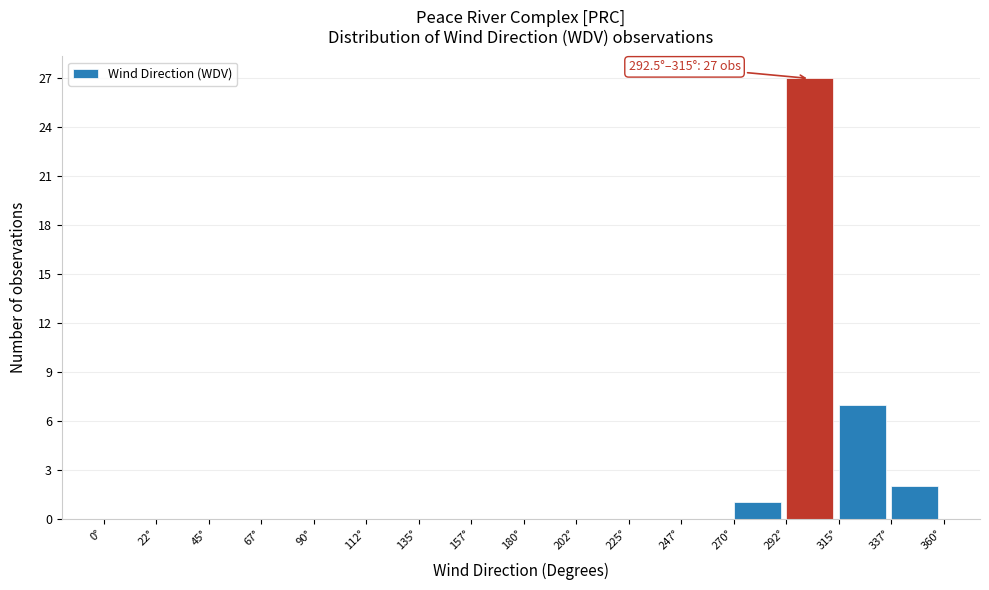

Over which range of the x-axis is the bar tallest?

292.5 to 315.0